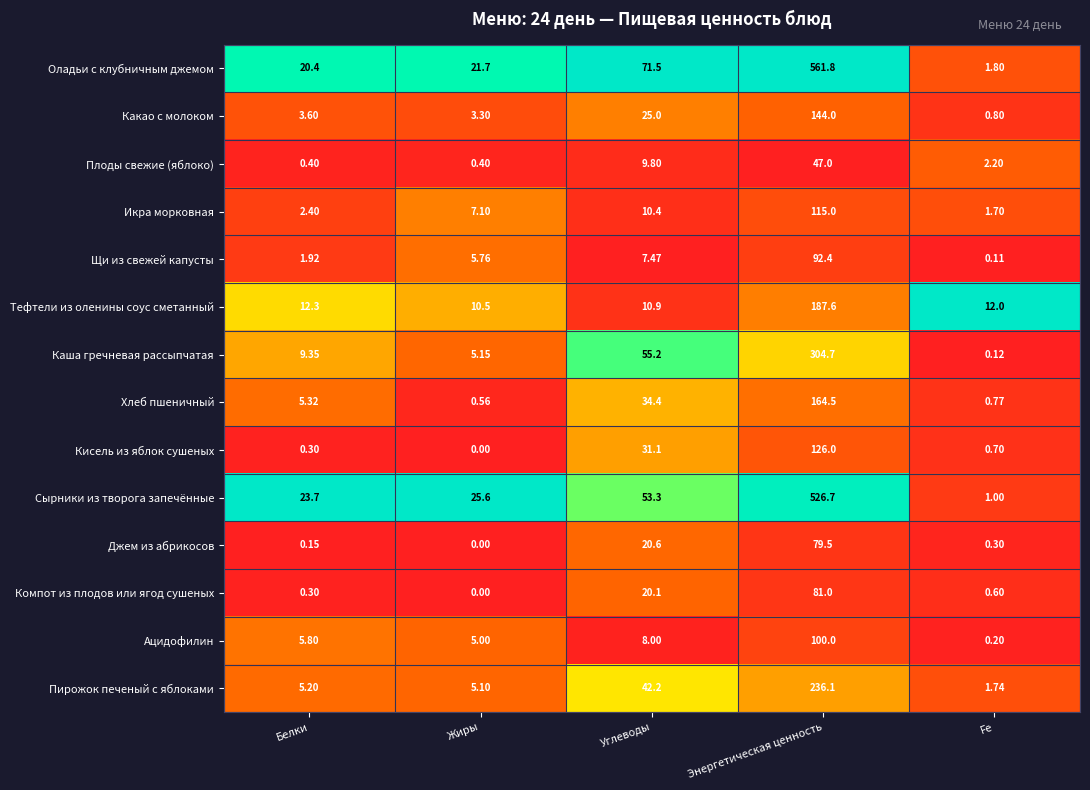

Rank the series by their maximum value, from highest to lowest.

Оладьи с клубничным джемом, Сырники из творога запечённые, Каша гречневая рассыпчатая, Пирожок печеный с яблоками, Тефтели из оленины соус сметанный, Хлеб пшеничный, Какао с молоком, Кисель из яблок сушеных, Икра морковная, Ацидофилин, Щи из свежей капусты, Компот из плодов или ягод сушеных, Джем из абрикосов, Плоды свежие (яблоко)